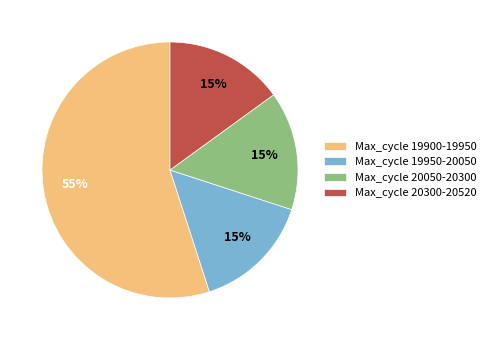

Approximately how many times larger is the value at Max_cycle 19950-20050 compared to Max_cycle 20050-20300?

1.0